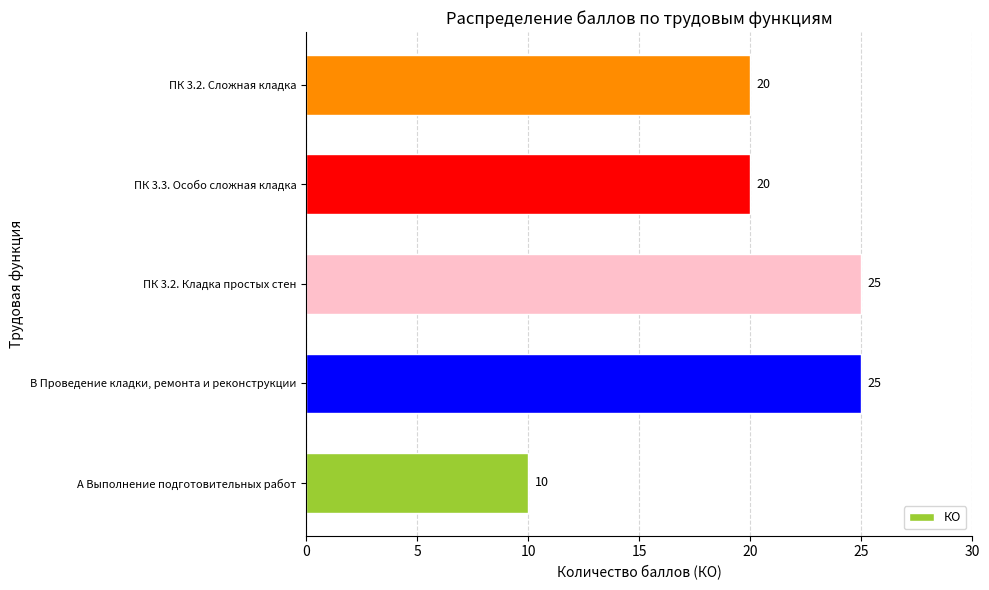

Does the chart contain stacked bars?

No